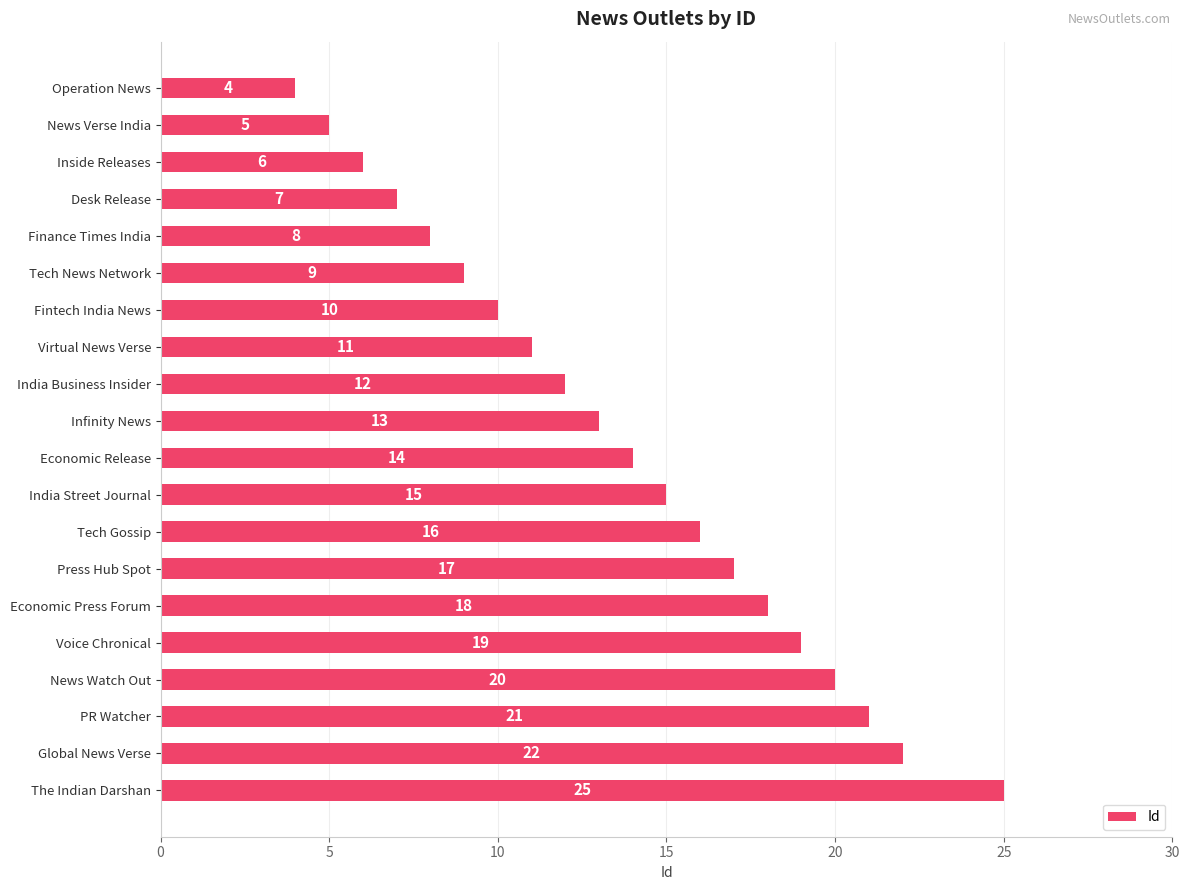

Is it true that the value at Finance Times India is 12?

False